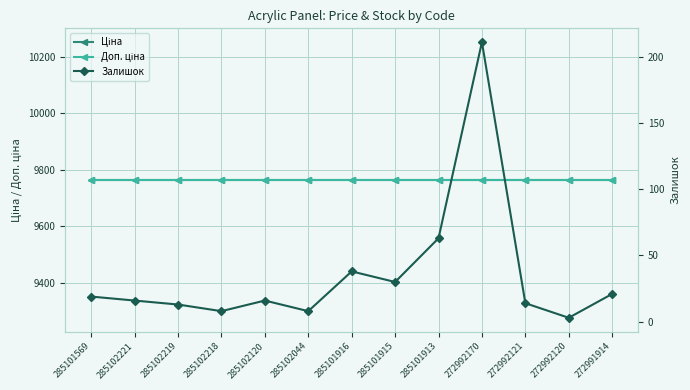

What is the label of the 5th point from the right?

285101913